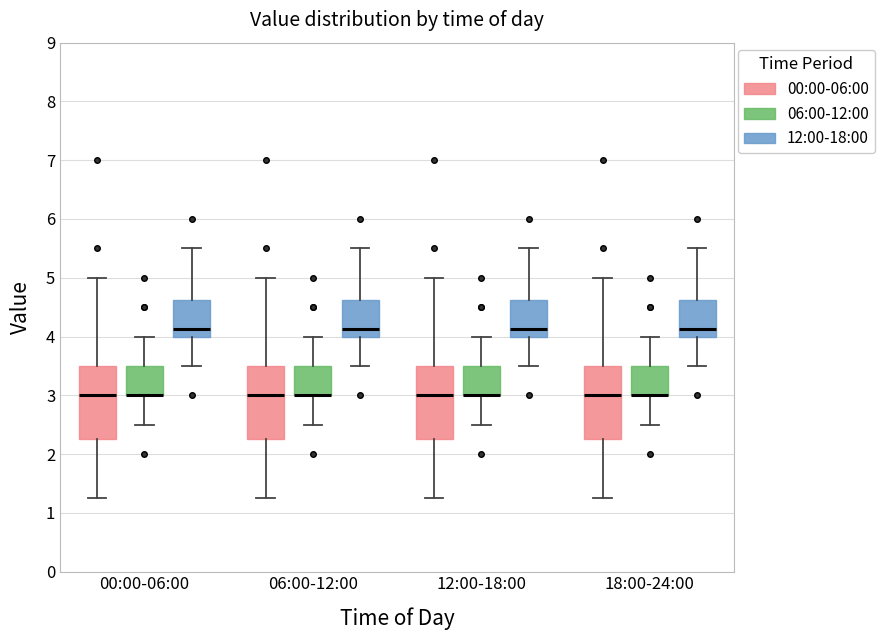

Where does the median line of the box for 18:00-24:00 (12:00-18:00) sit on the y-axis? The values are not printed on the chart, so give them approximately, as read against the axis.

4.1